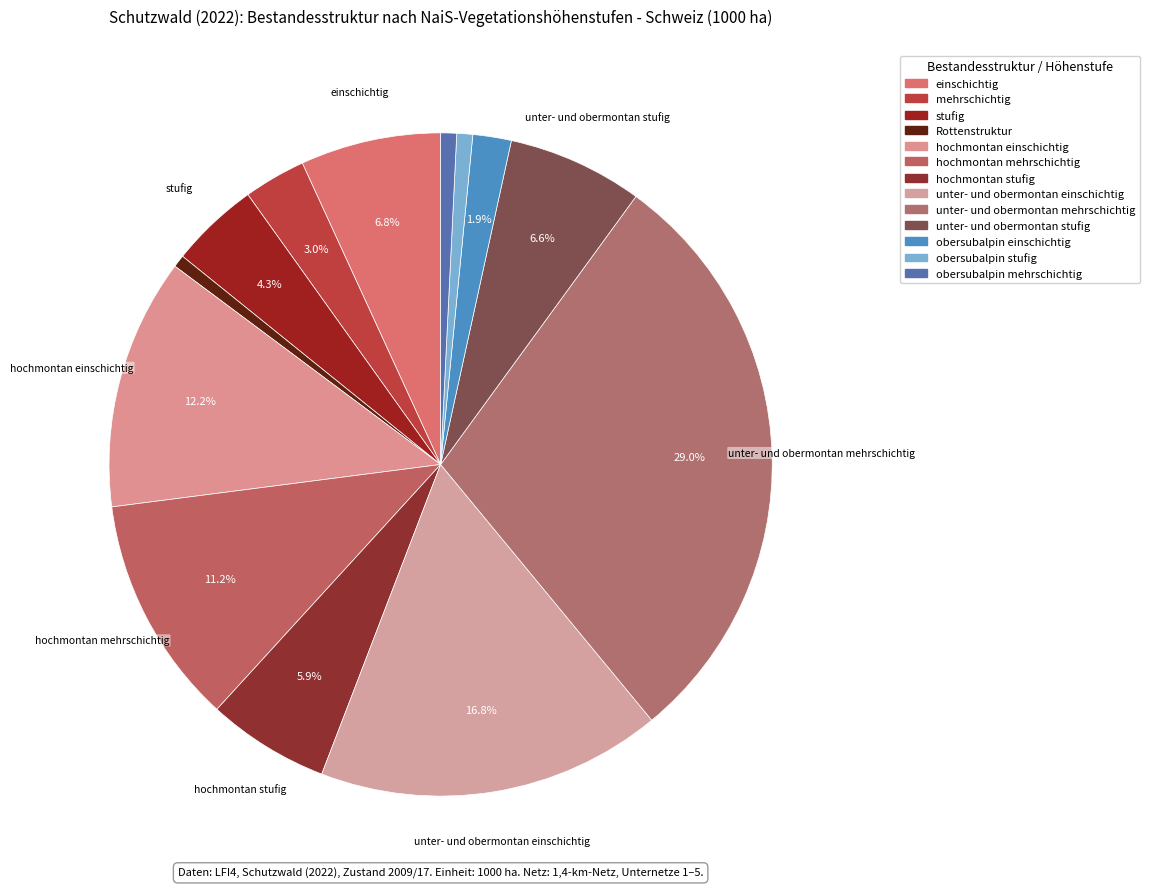

To the nearest percent, what percentage of the pie is hochmontan mehrschichtig?

11%